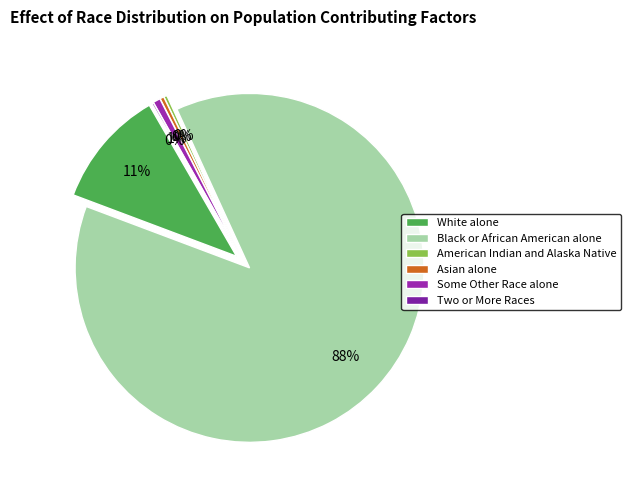

Approximately how many times larger is the value at Asian alone compared to American Indian and Alaska Native?

1.2